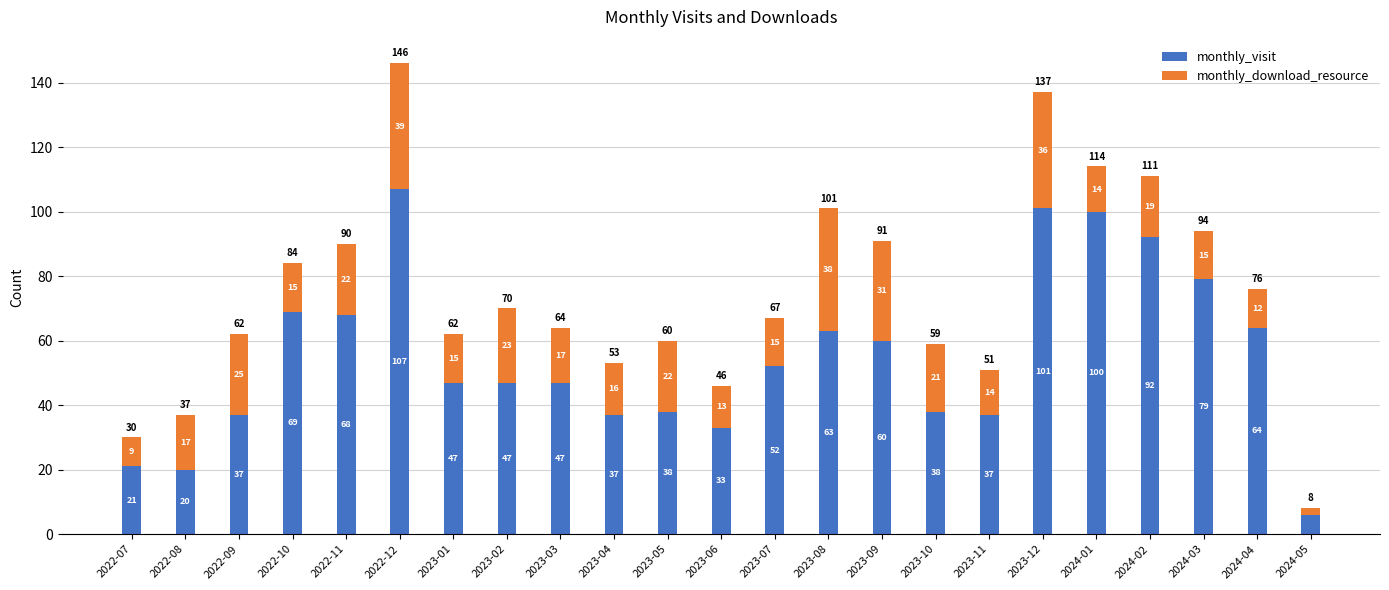

At which category is the sum across all series the highest?

2022-12